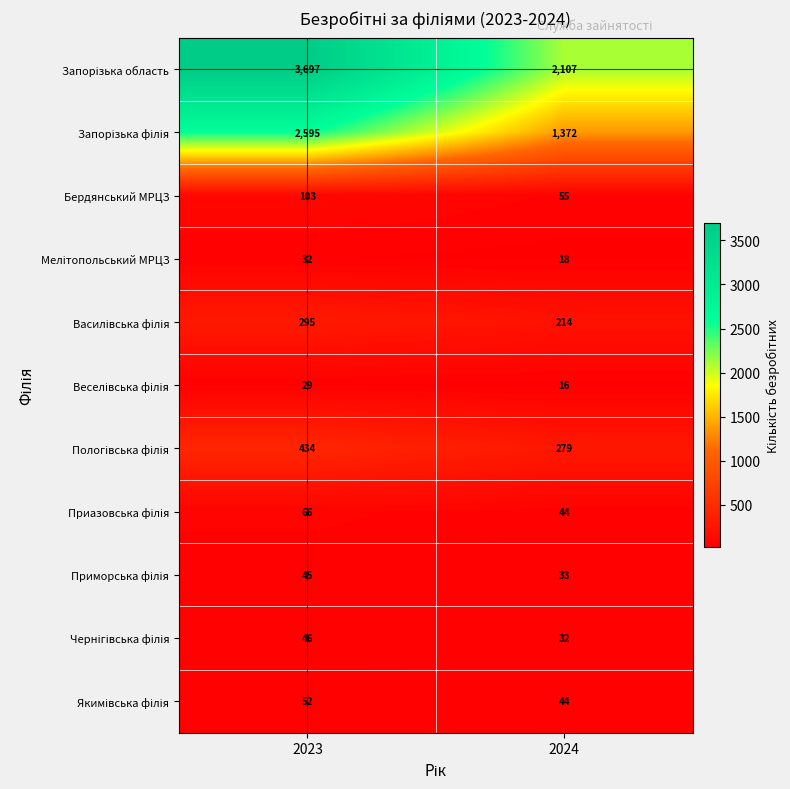

What is the spread (max minus min) of values at 2023?

3668